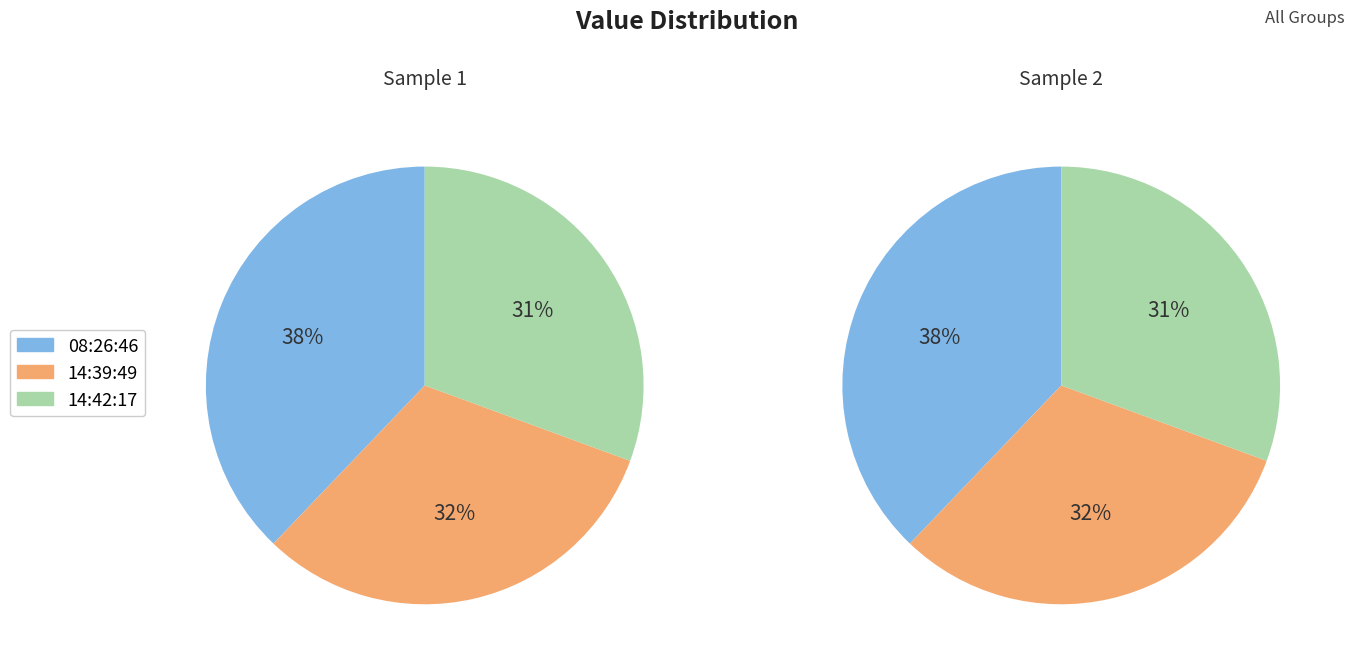

How much of the chart is everything except 2022-08-08T14:39:49.451Z?

68.5%